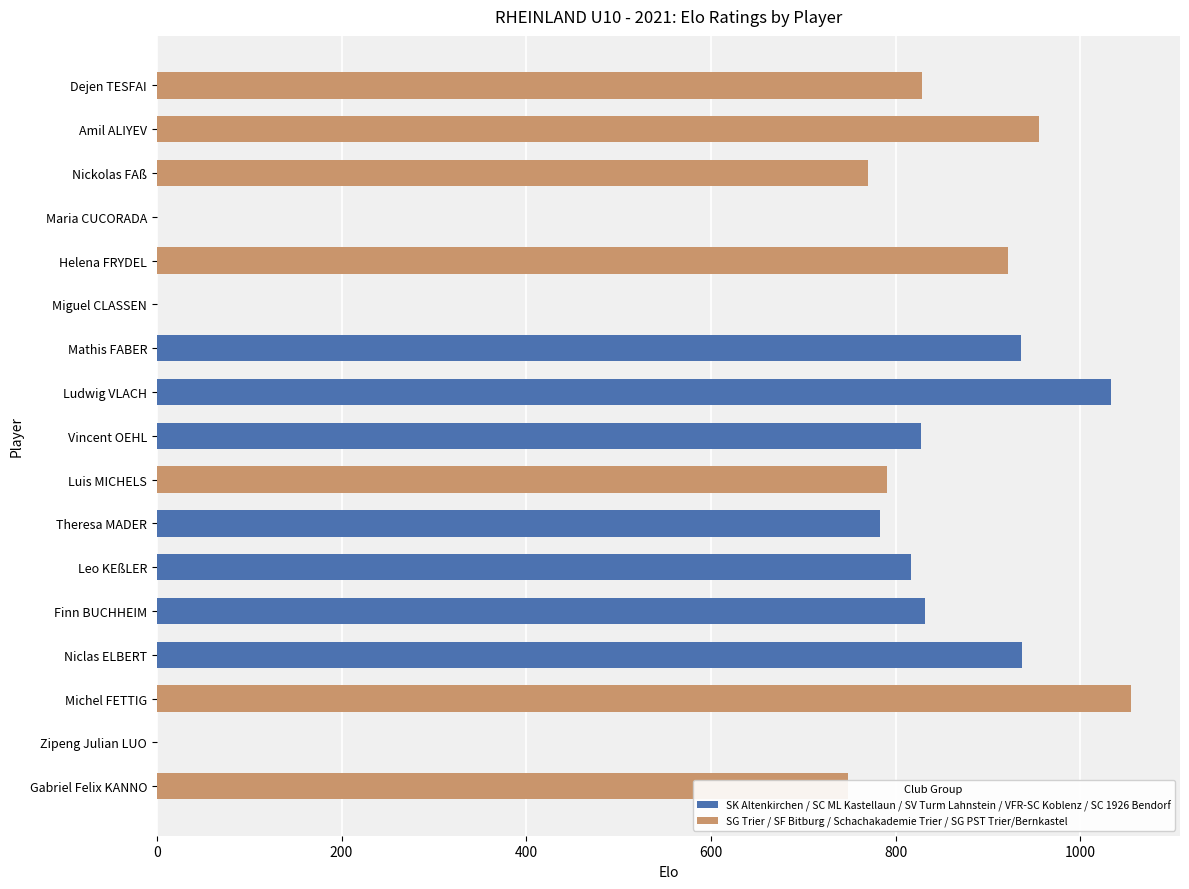

Are the bars grouped side by side (vs. stacked)?

Yes